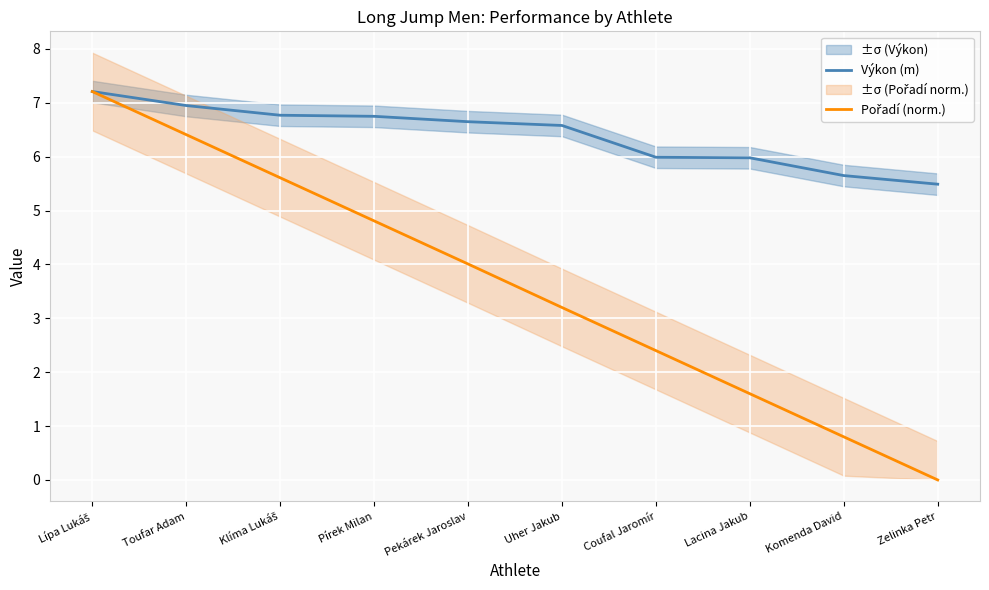

What is the value of the Výkon (m) point at the 9th from the left?

5.7